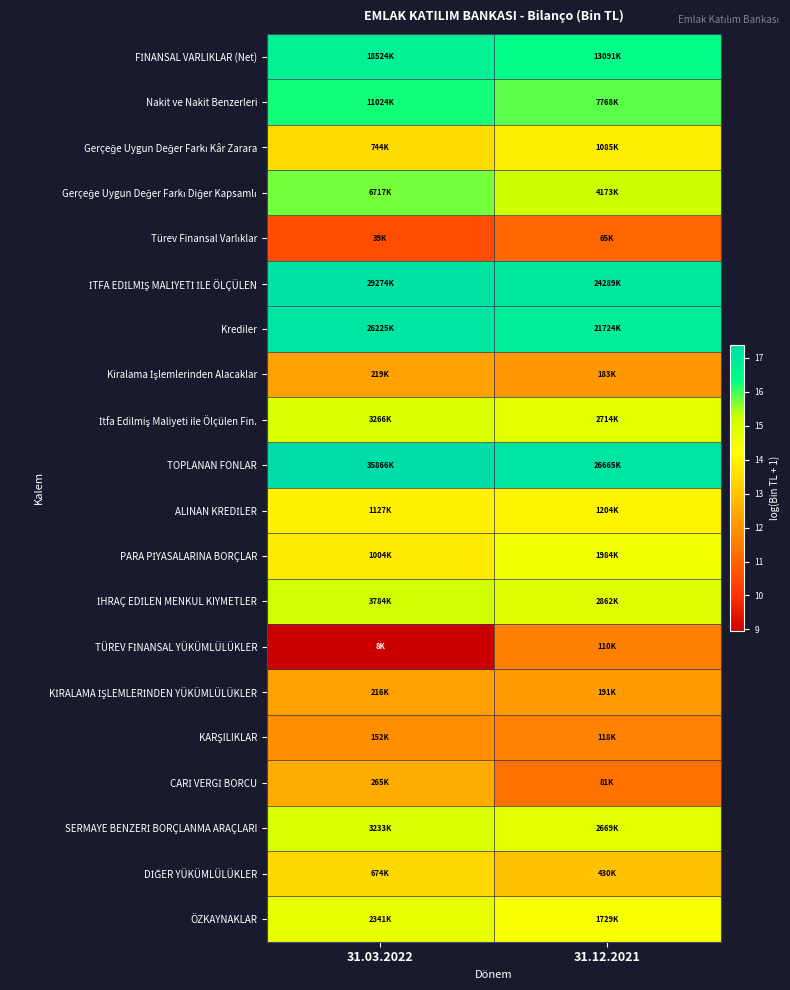

Count the number of categories in the chart.

2